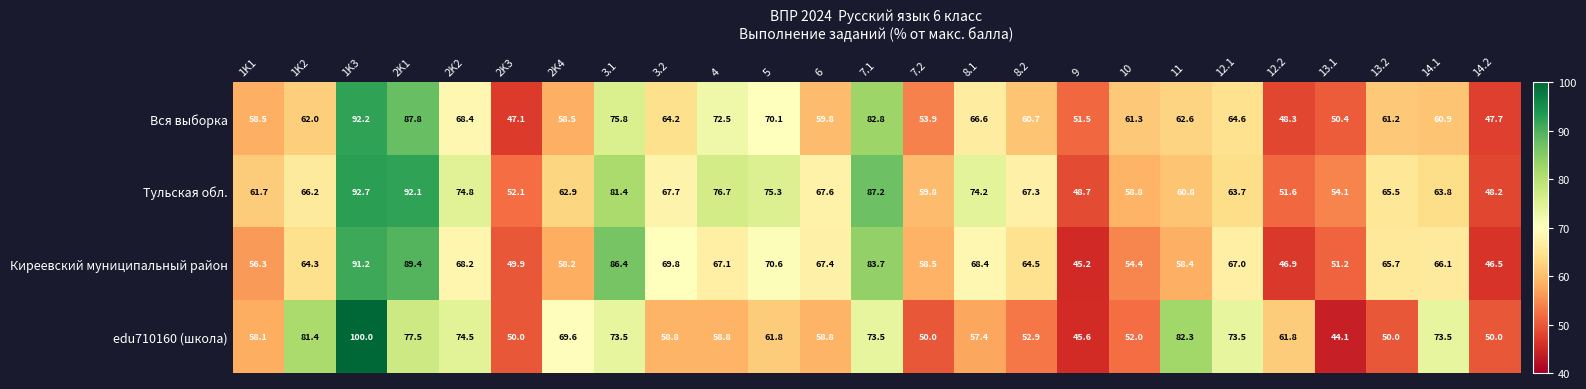

Which series has the largest total across all categories?

Тульская обл.